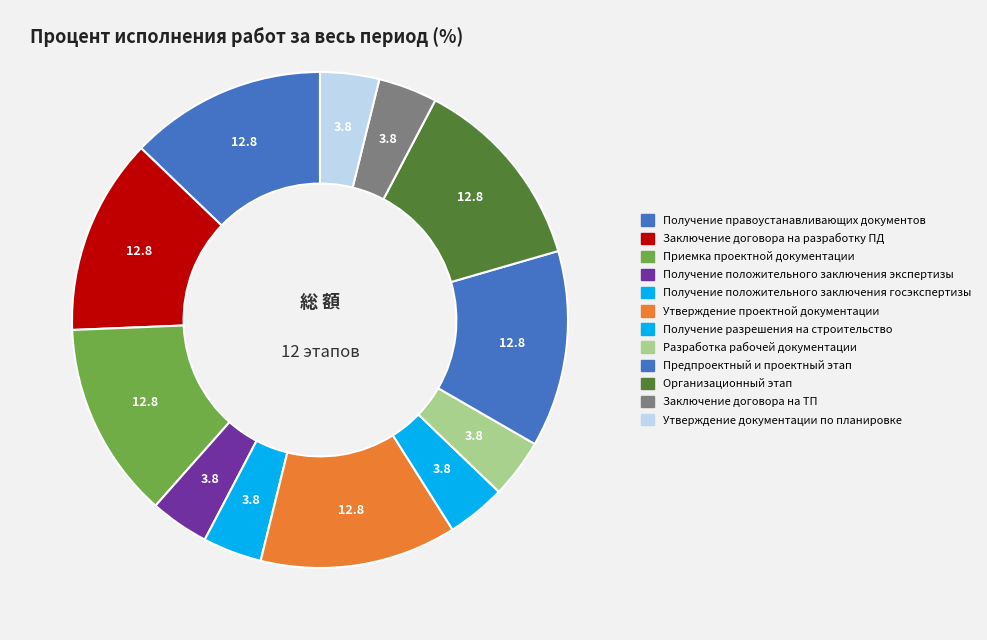

How many segments does this pie chart have?

12